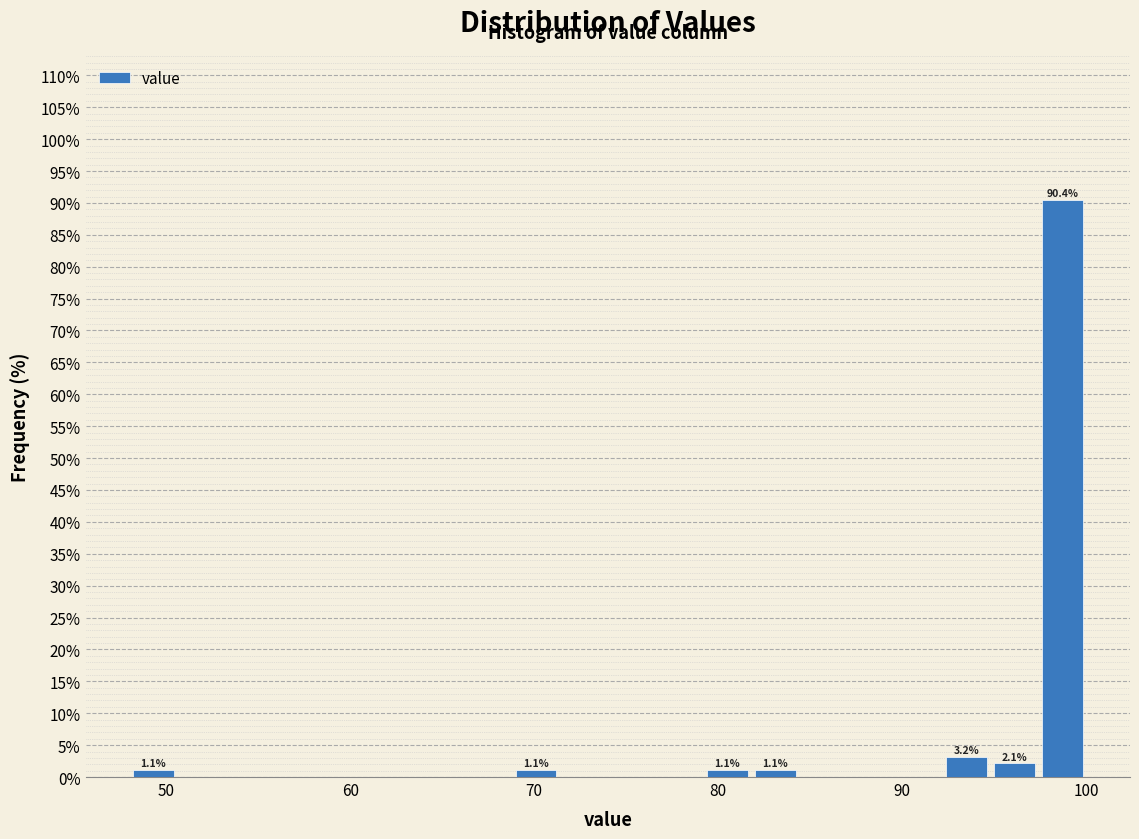

Read against the x-axis, roughly where is the centre of the tallest bar?

99